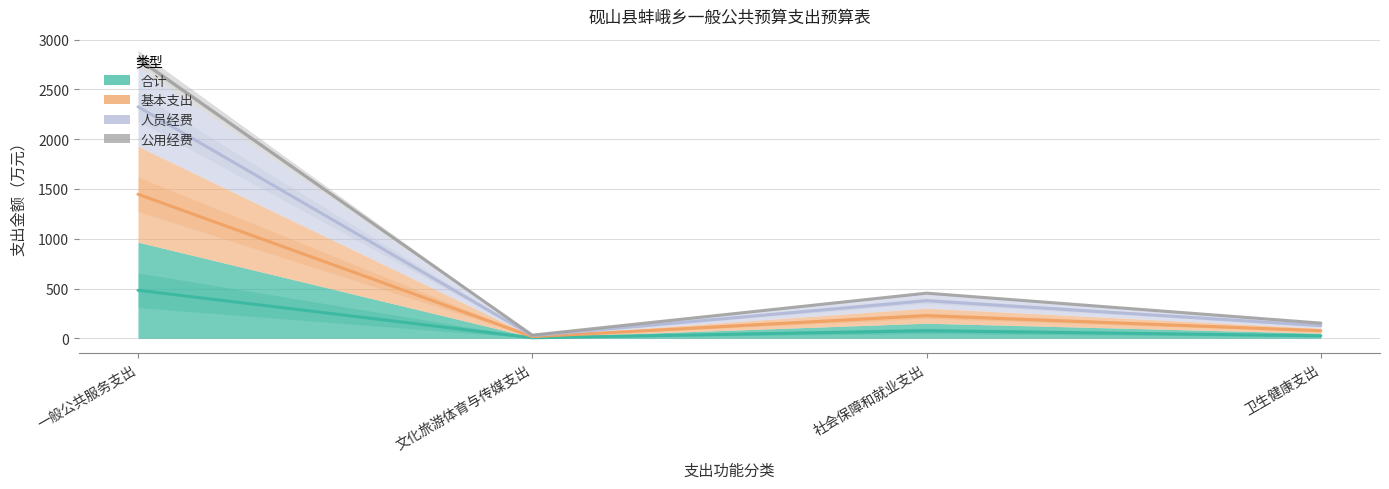

List the labels in order of 合计 value, largest first.

一般公共服务支出, 社会保障和就业支出, 卫生健康支出, 文化旅游体育与传媒支出